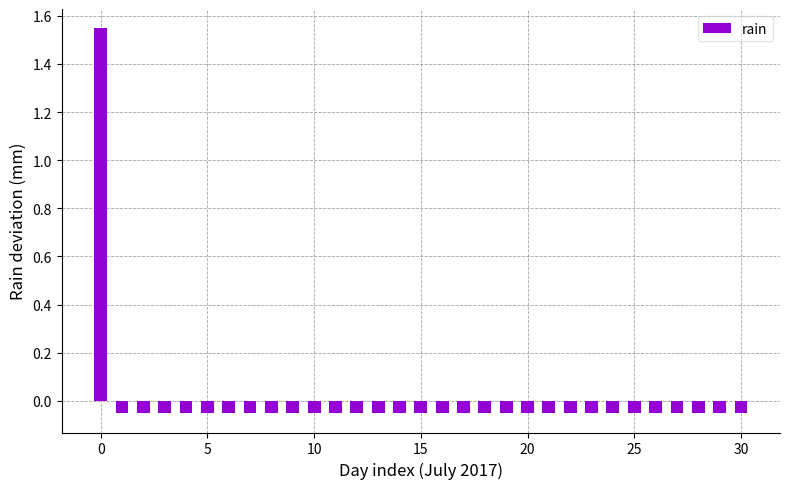

What is the difference between the maximum and second lowest values?

1.6